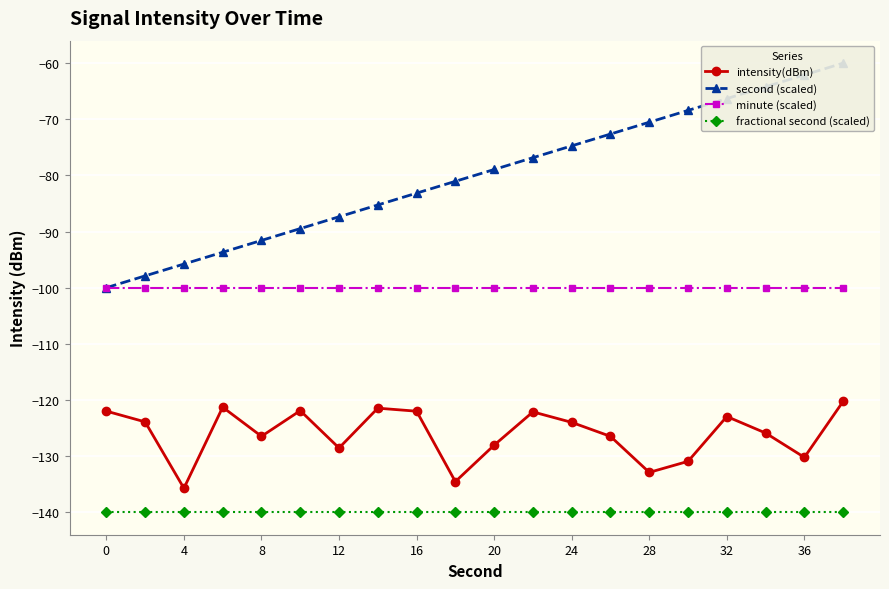

True or false: fractional second (scaled) and minute (scaled) intersect in this chart.

False